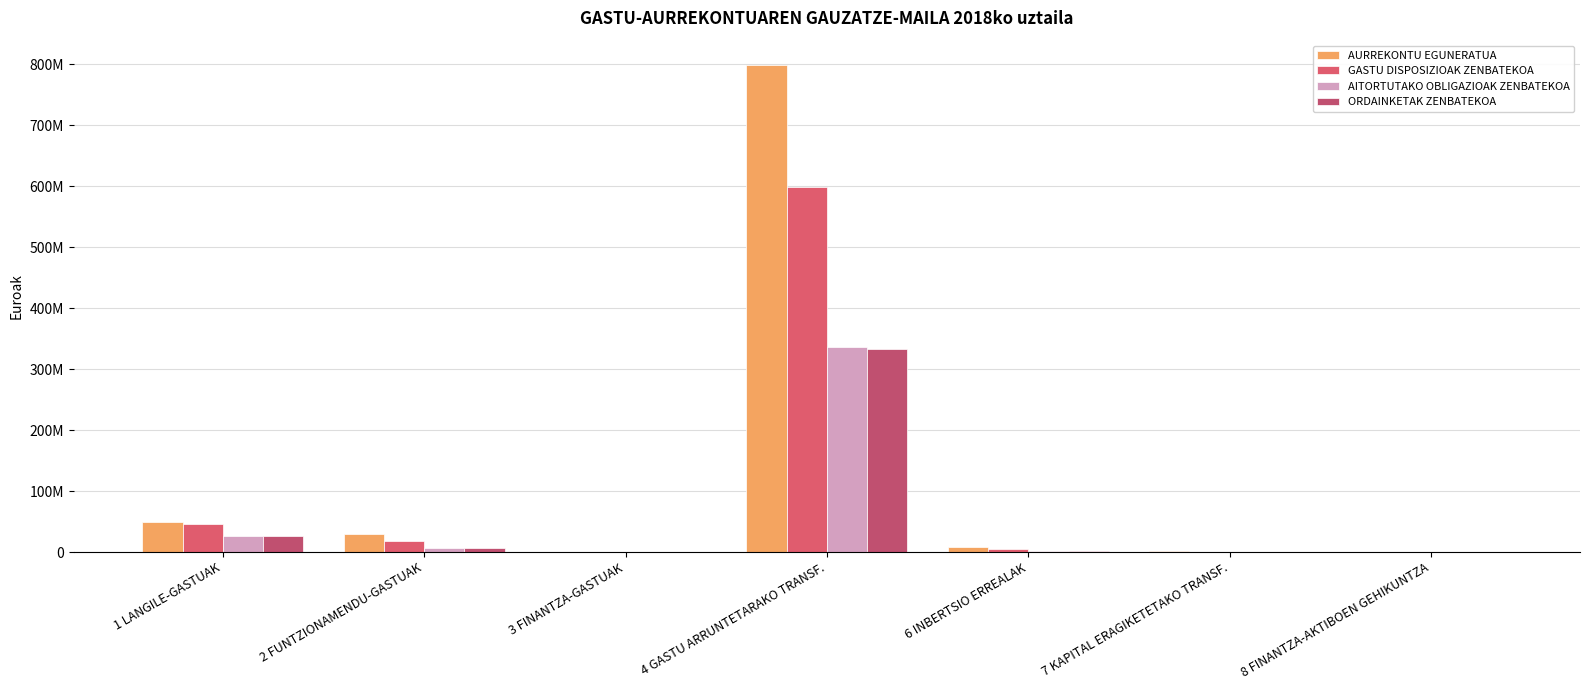

What is the label of the 5th bar from the left?

6 INBERTSIO ERREALAK